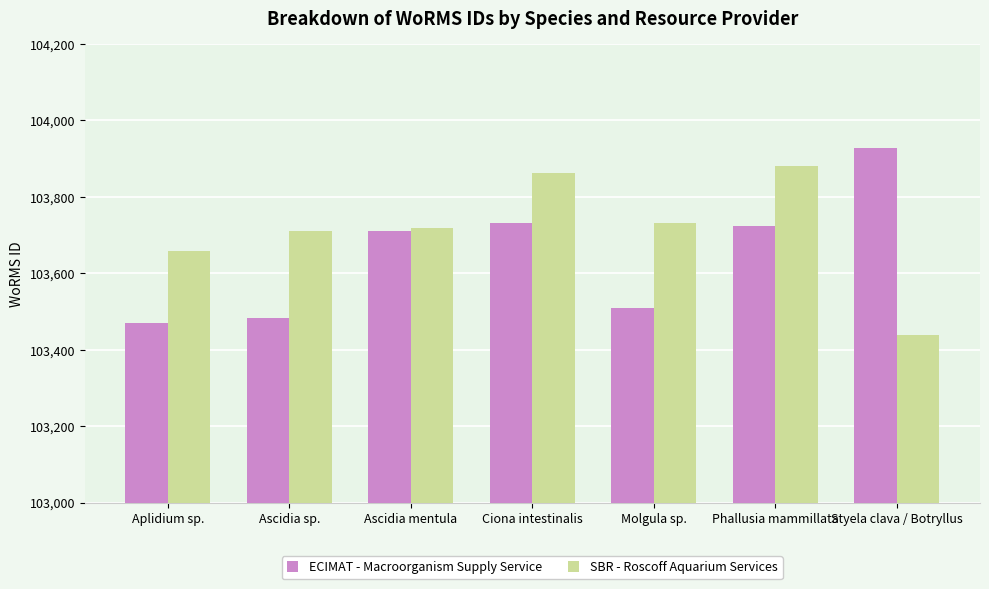

The SBR - Roscoff Aquarium Services series shows 171372 at Ascidia mentula. True or false?

False